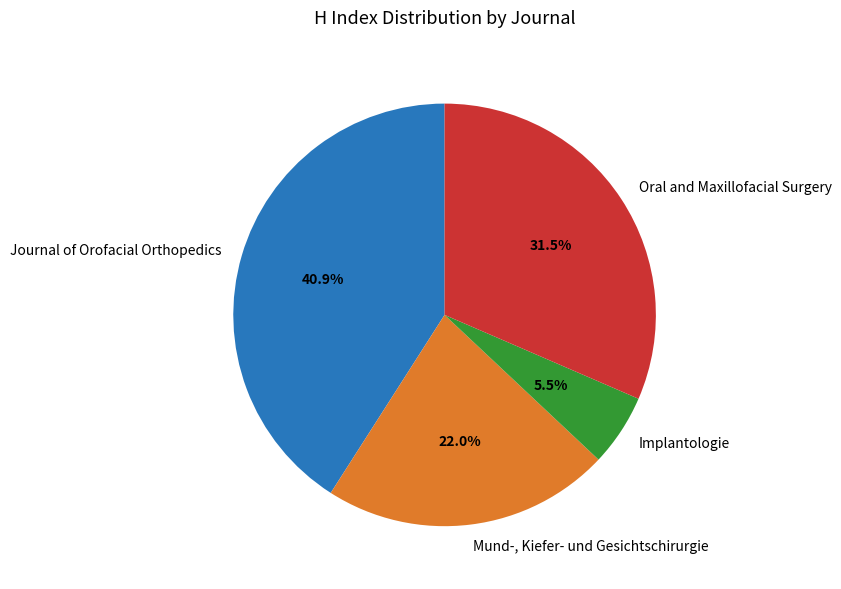

True or false: Mund-, Kiefer- und Gesichtschirurgie accounts for 22% of the total.

True